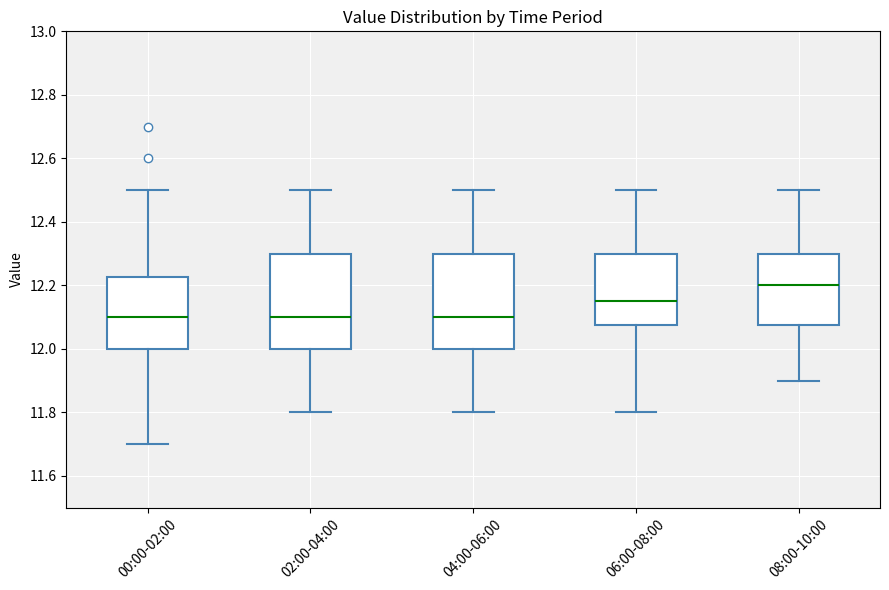

Where does the lower whisker of the box for 08:00-10:00 end on the y-axis? The values are not printed on the chart, so give them approximately, as read against the axis.

11.90